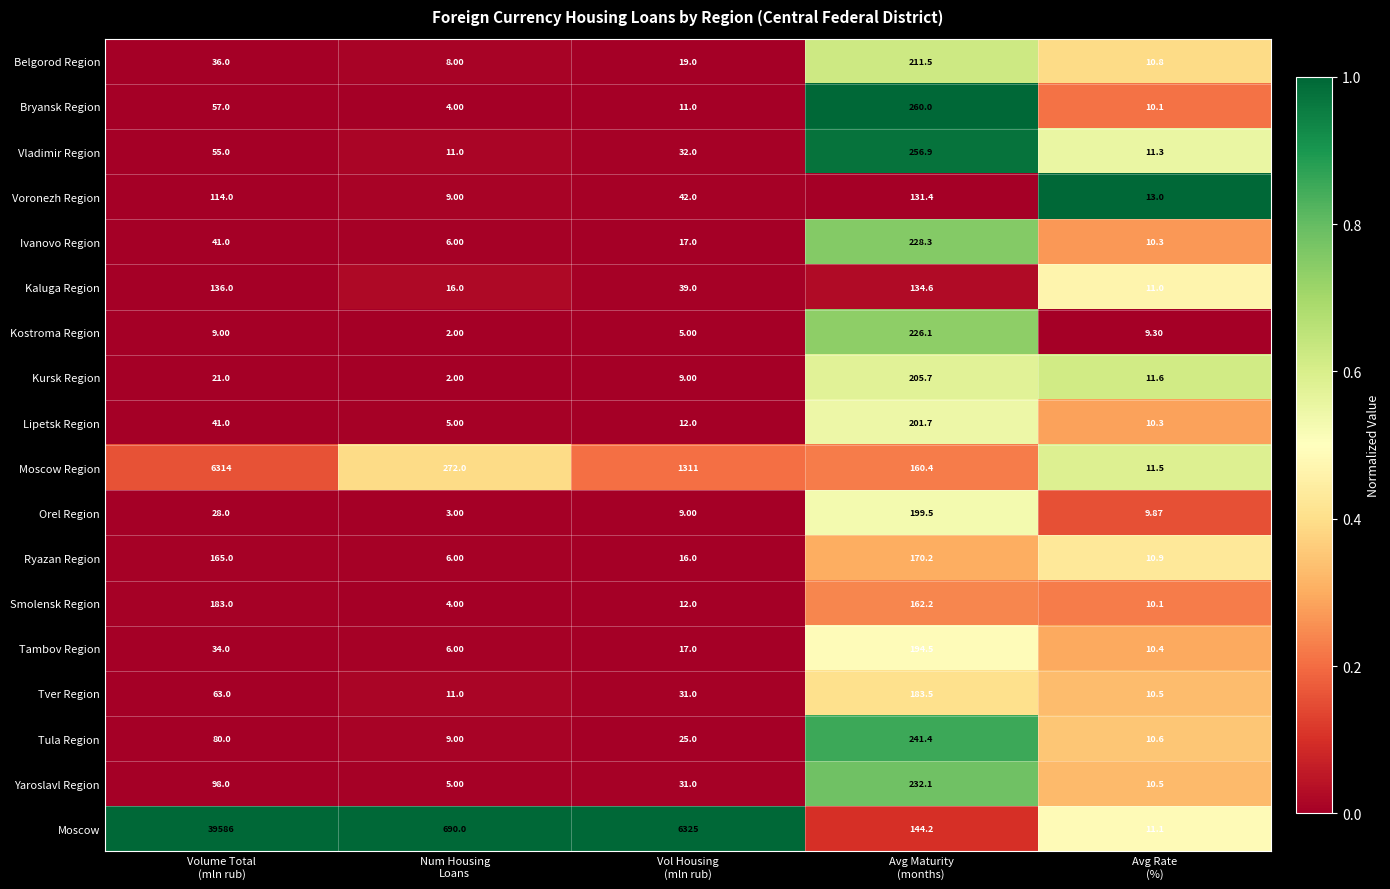

Which series has the largest total across all categories?

Moscow